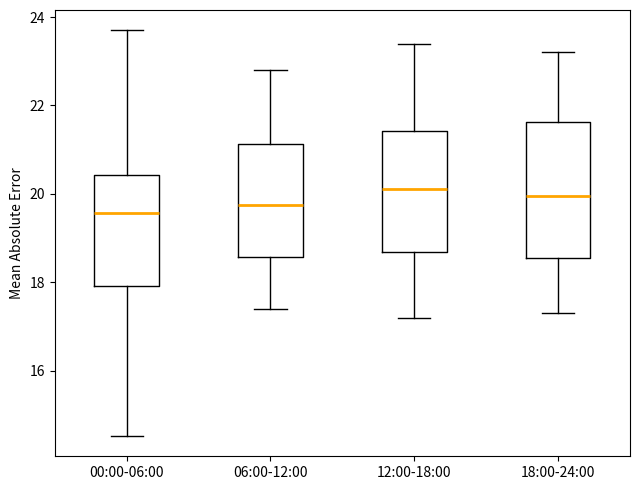

Reading left to right, transcribe this box plot: for each box, give where its median line is, the range the box spans, and where its two whiskers end, as read against the y-axis. The values are not printed on the chart, so give them approximately, as read against the axis.

00:00-06:00: median 19.6, box 18.0 to 20.4, whiskers 14.6 to 23.8
06:00-12:00: median 19.8, box 18.6 to 21.2, whiskers 17.4 to 22.8
12:00-18:00: median 20.2, box 18.6 to 21.4, whiskers 17.2 to 23.4
18:00-24:00: median 20.0, box 18.6 to 21.6, whiskers 17.4 to 23.2